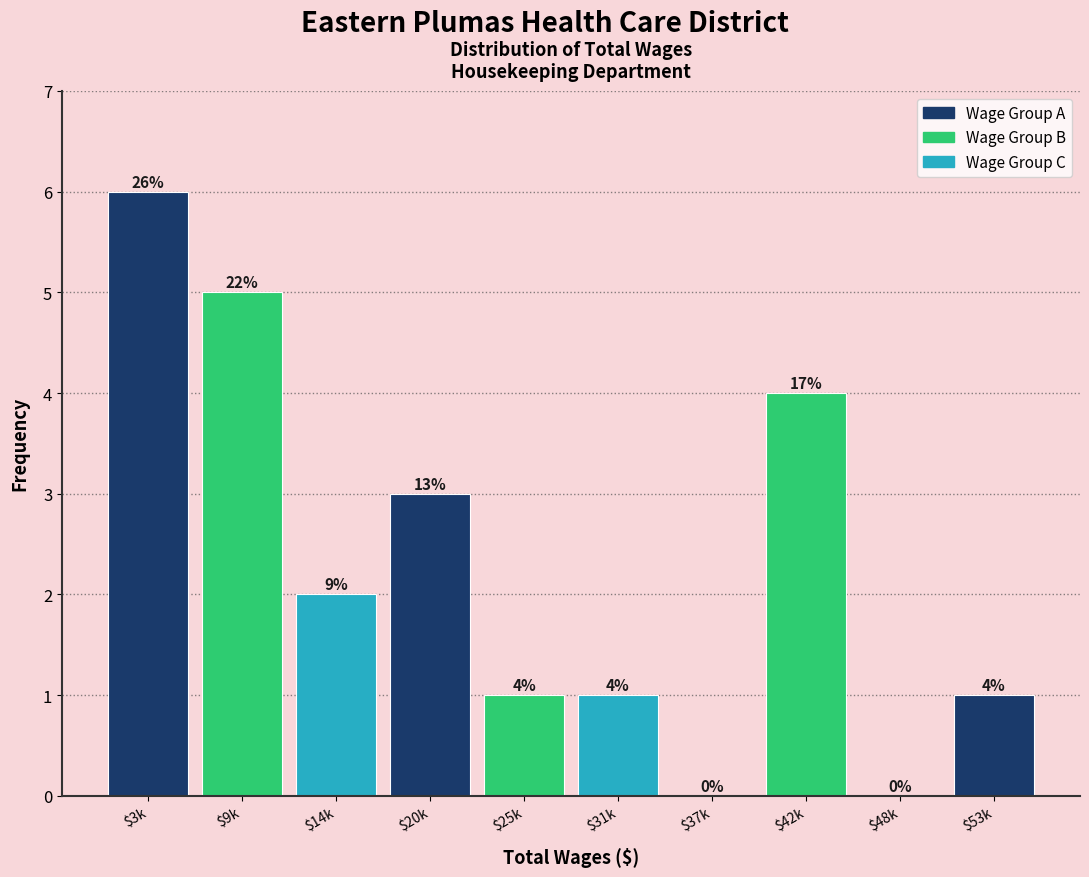

At which category does the chart reach its peak across all series?

$3k